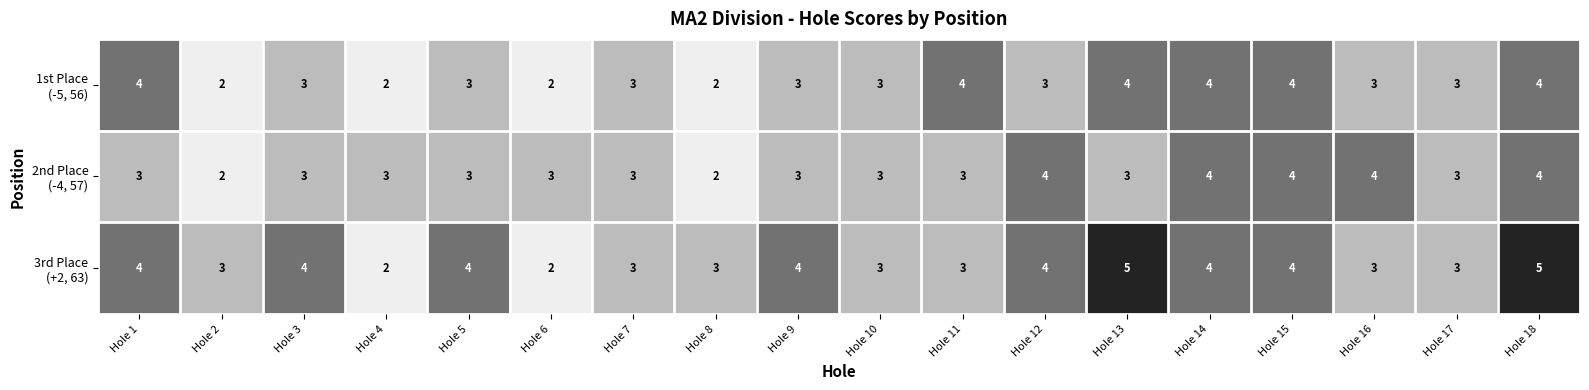

What is the total value across all series at Hole 10?

9